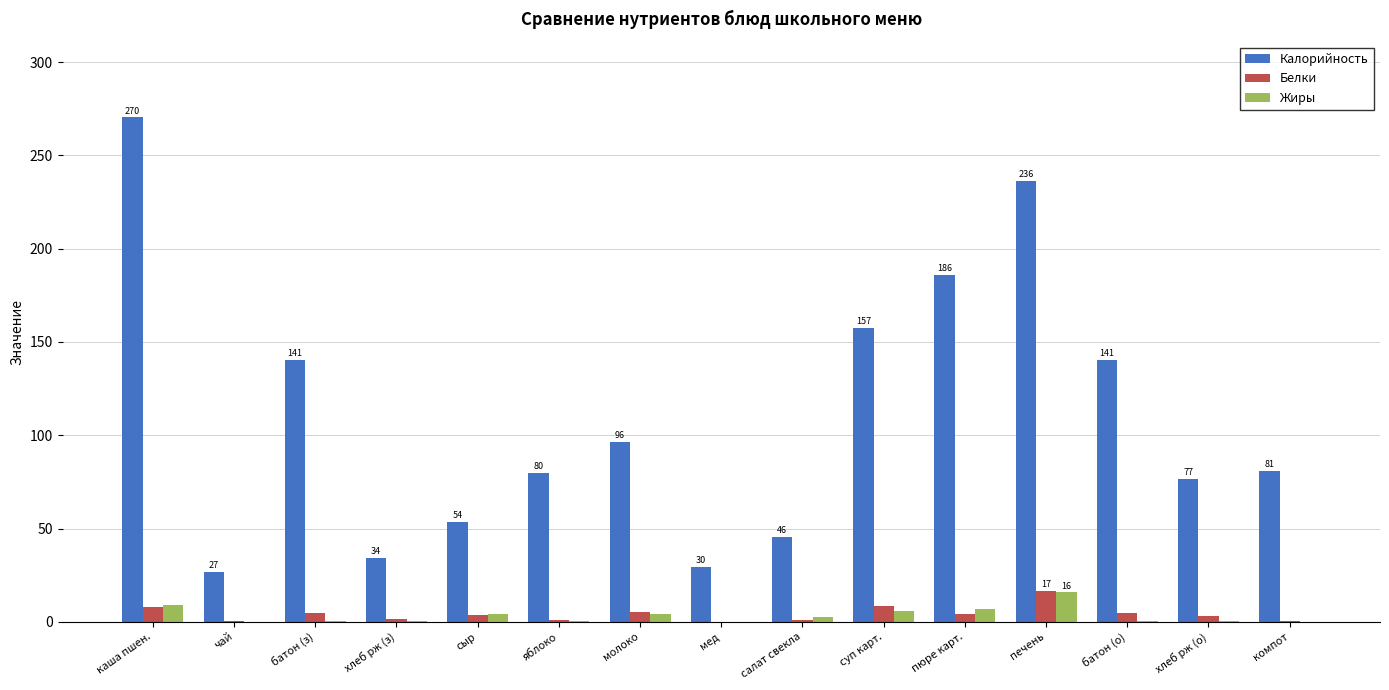

How many categories are shown in the chart?

15